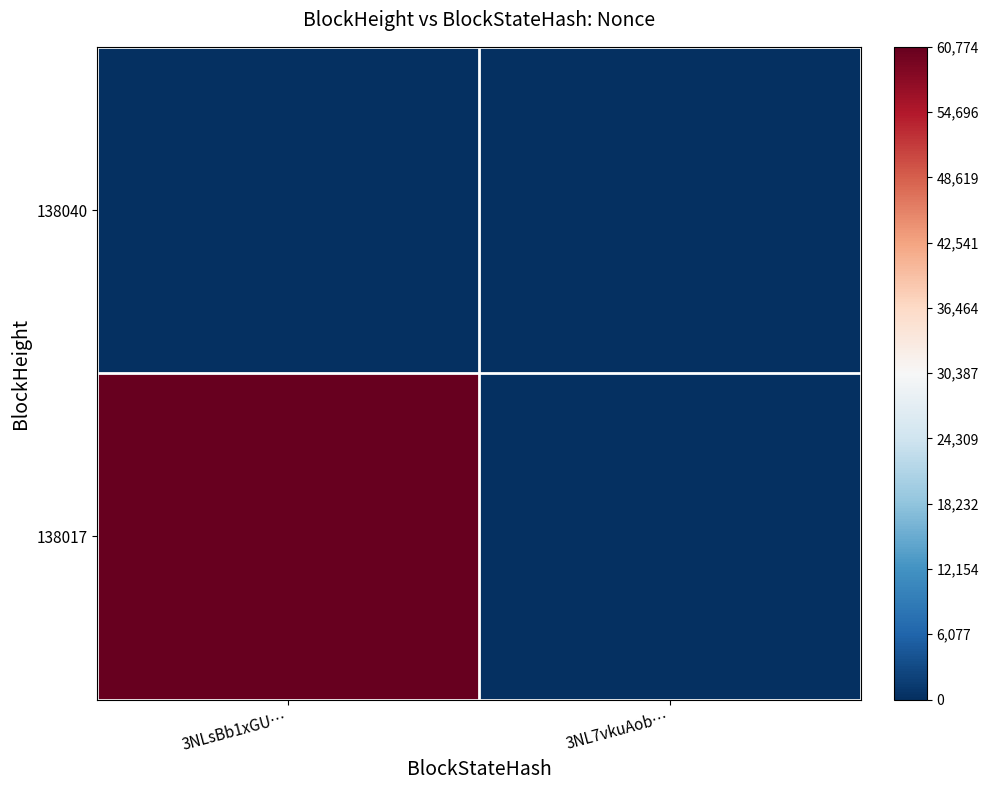

Which series has the largest total across all categories?

138017